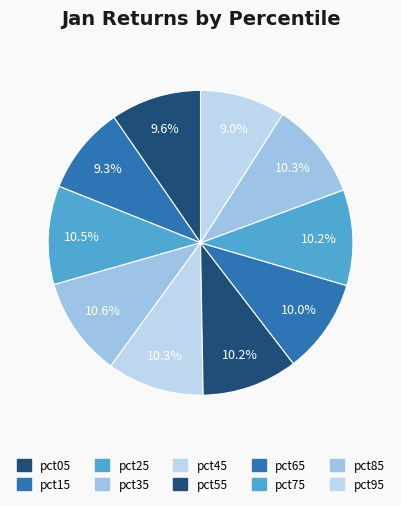

How many segments does this pie chart have?

10